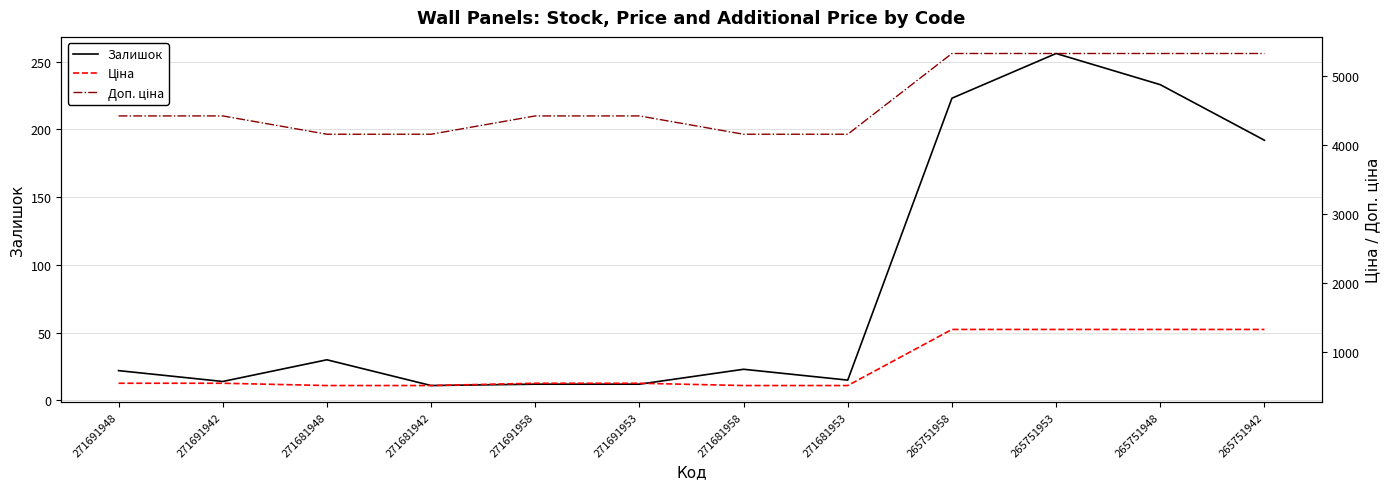

At which category is the sum across all series the highest?

265751953